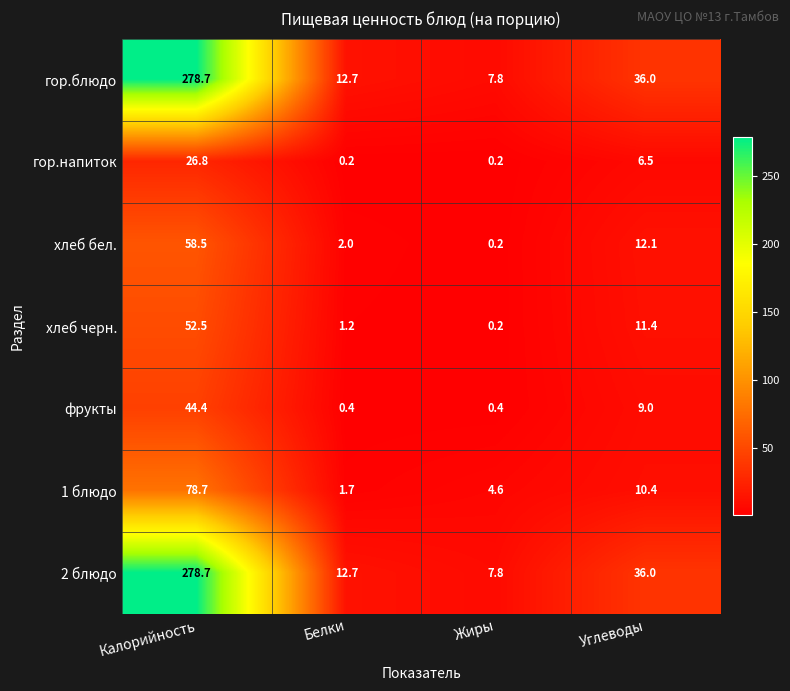

At which category is the sum across all series the highest?

Калорийность